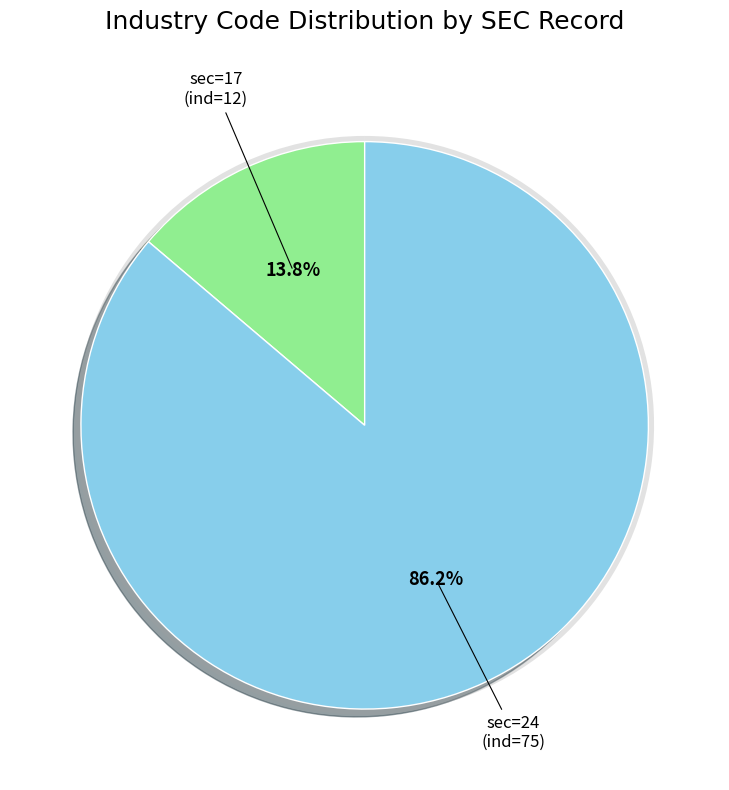

Is it true that 17 is 14% of the pie?

True